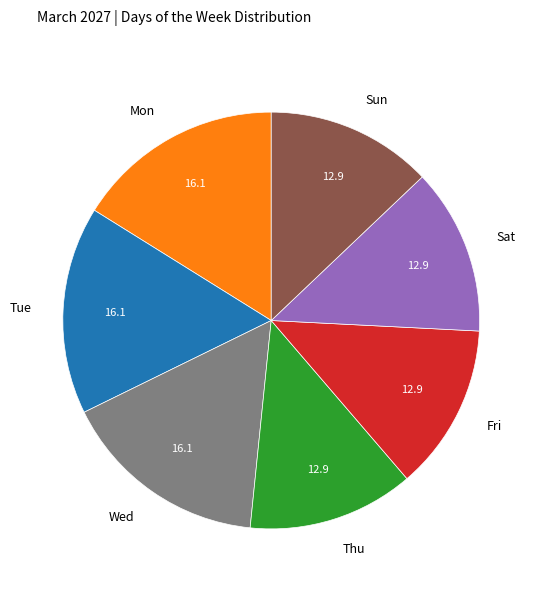

Is the sum of Mon and Thu greater than half?

No